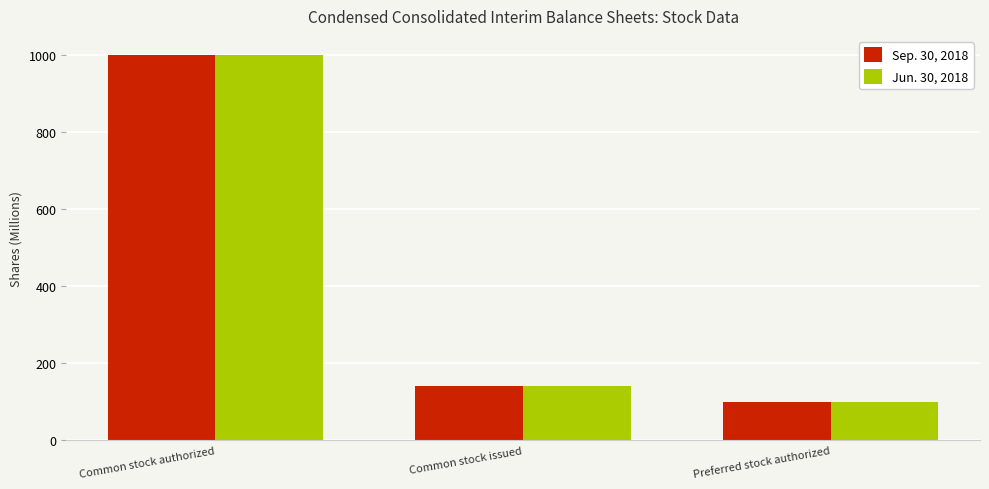

What is the sum of all Jun. 30, 2018 values?

1241.1